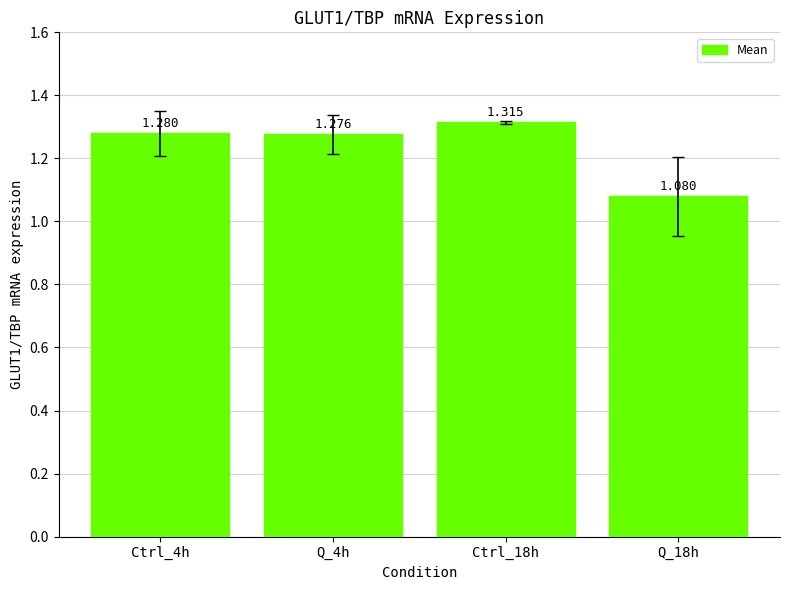

How many values are between 1 and 2?

4